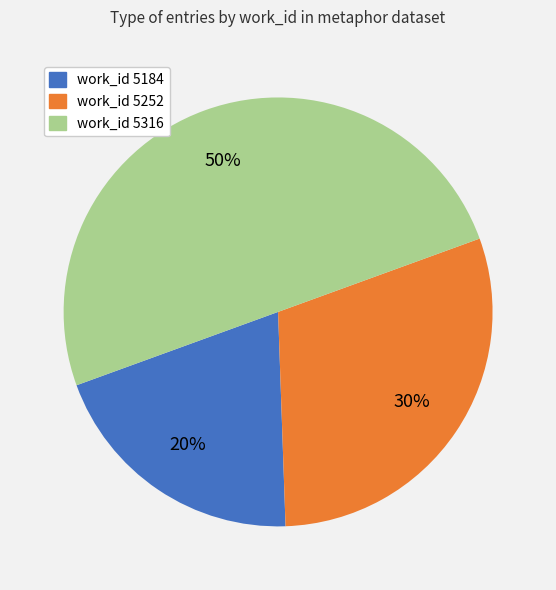

Is it true that work_id 5184 is 32% of the pie?

False